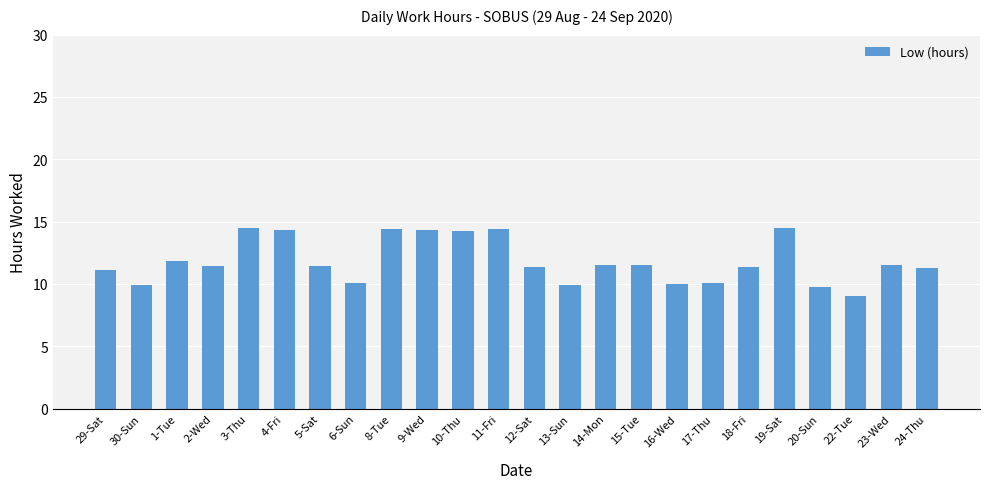

What is the smallest value displayed?

9.0